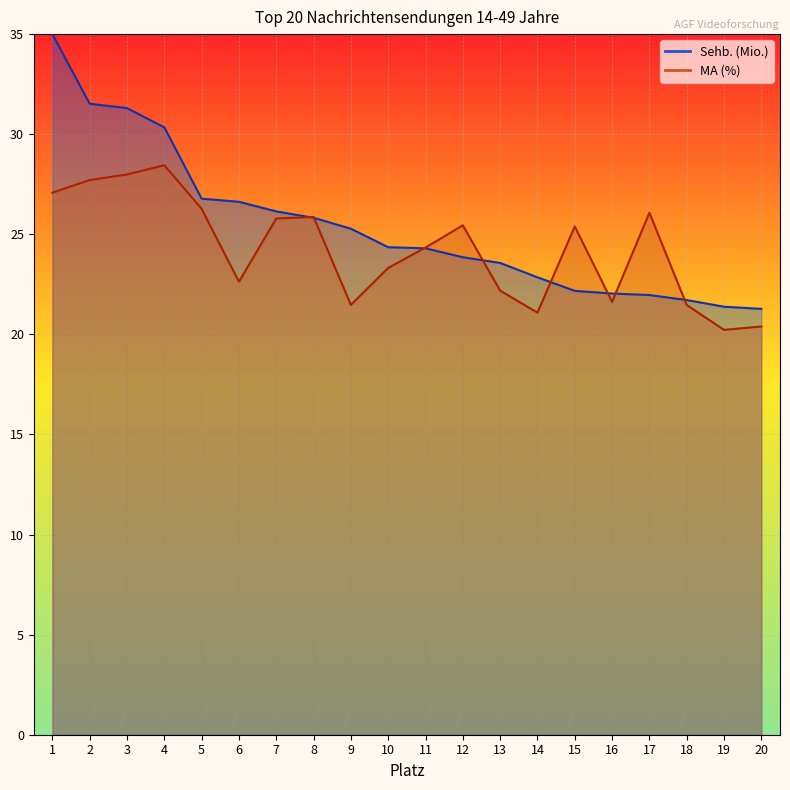

At which label does Sehb. (Mio.) first exceed 24?

1